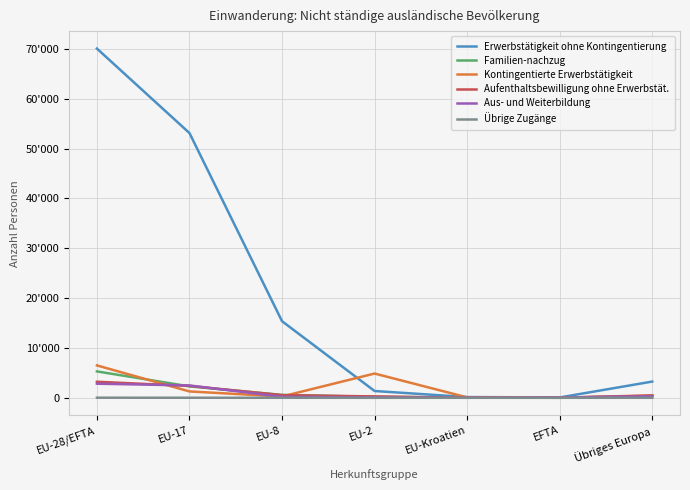

Where does the Familien-nachzug series first go above 344?

EU-28/EFTA